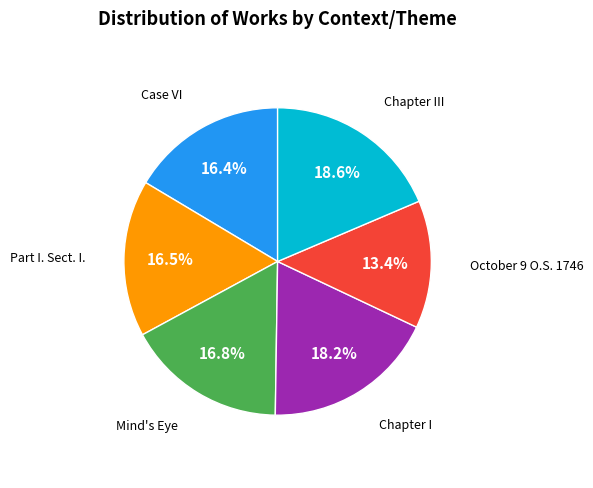

Does any single category account for the majority?

No